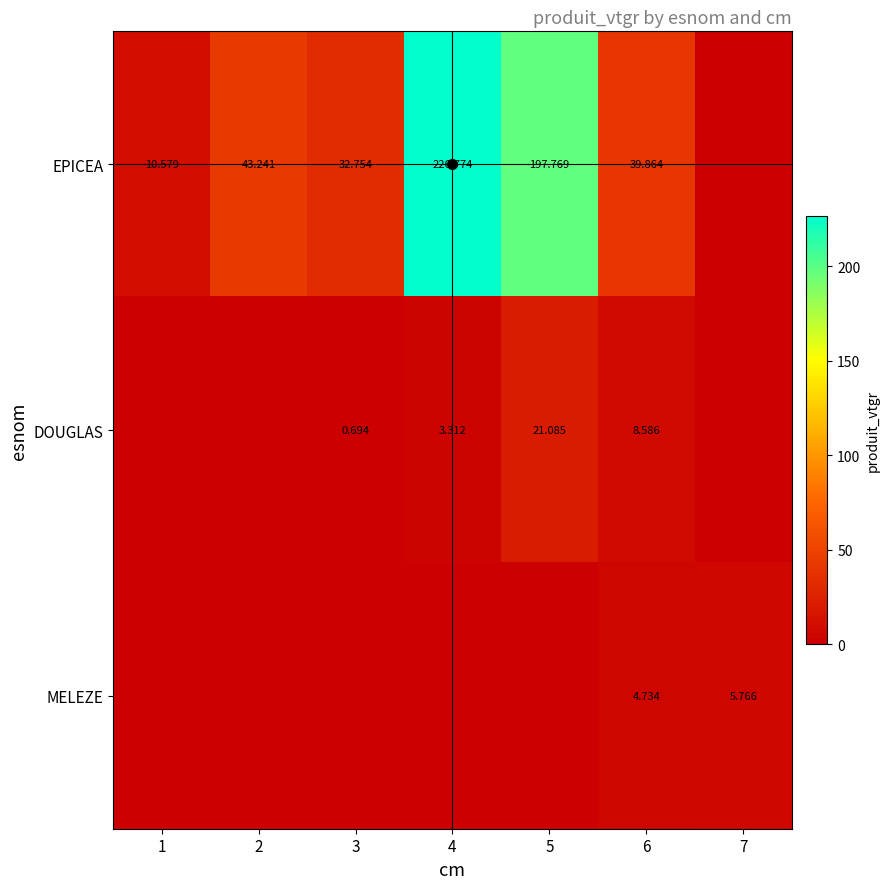

At how many categories does at least one series exceed 70?

2